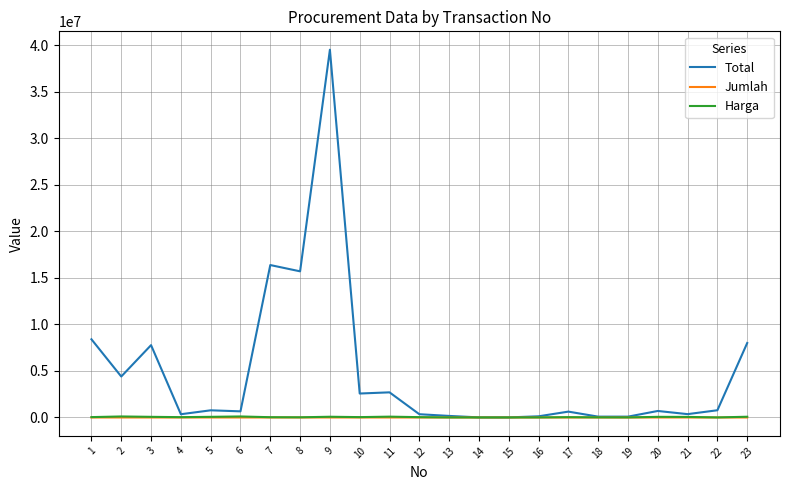

Which series has the largest total across all categories?

Total